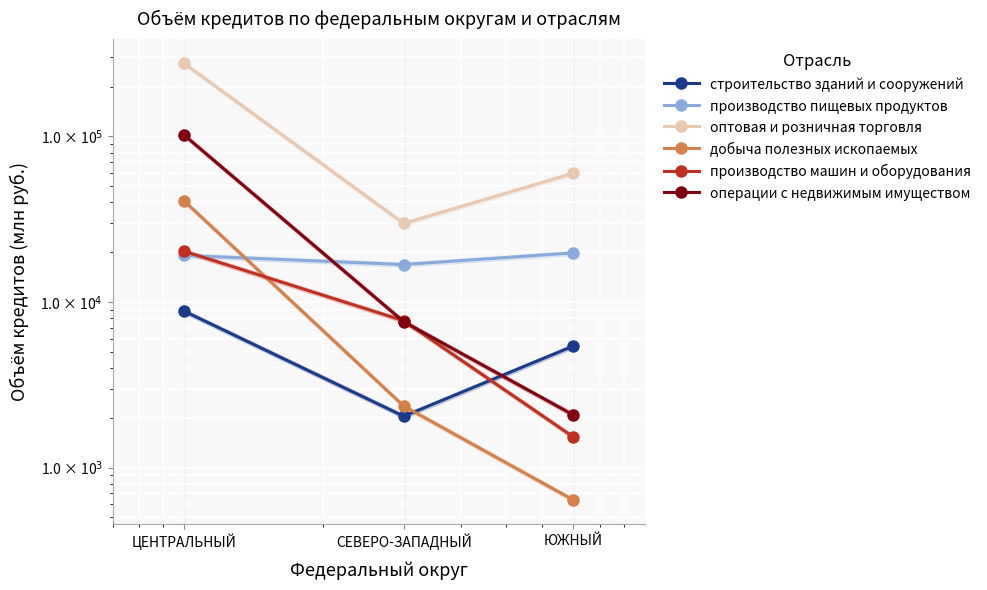

What is the value of the строительство зданий и сооружений point at the 1st from the left?

8821